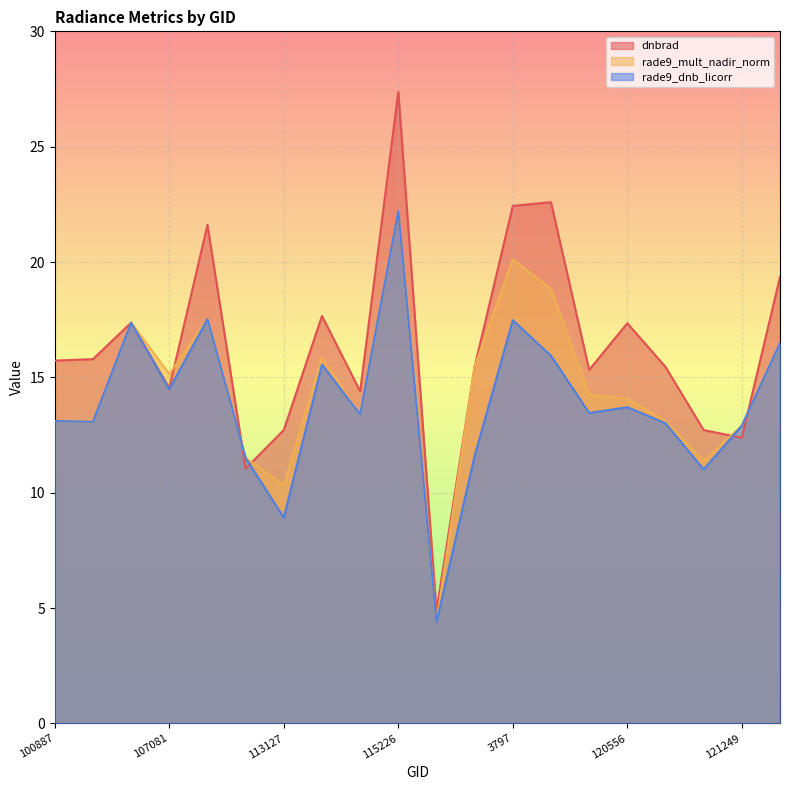

Which category has the highest value in the dnbrad series?

115226